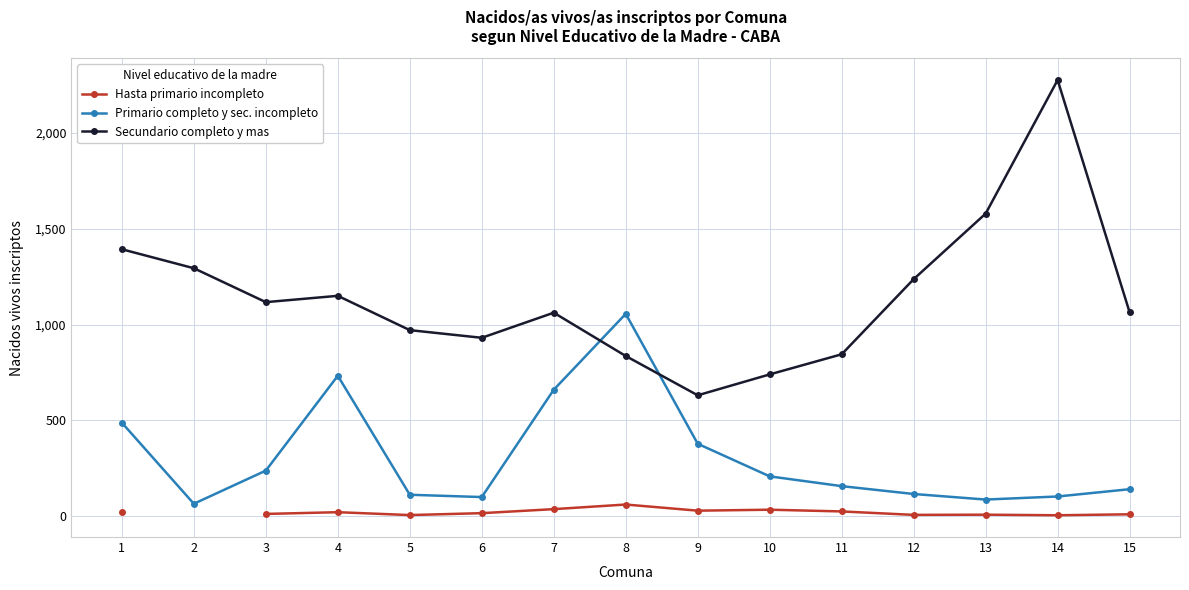

In Primario completo y sec. incompleto, how many points are lower than both neighbors (excluding endpoints)?

3